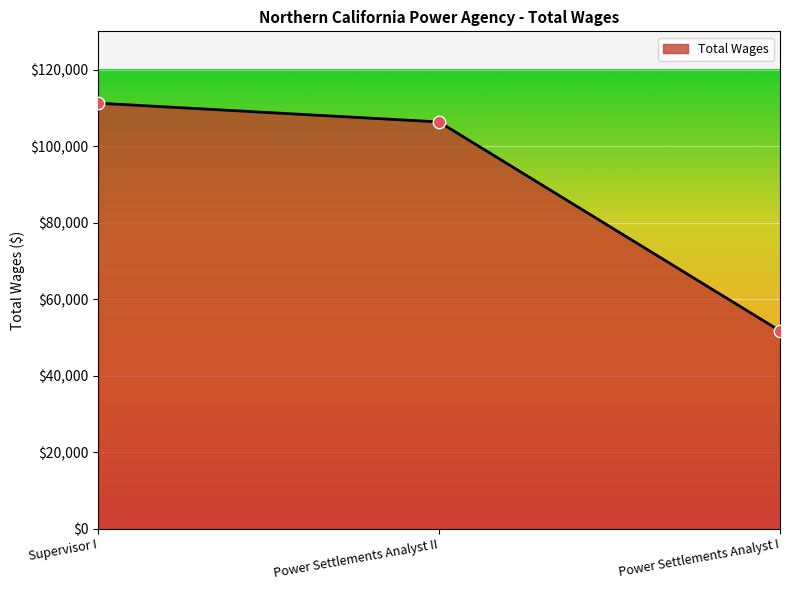

What is the change in value from Supervisor I to Power Settlements Analyst I?

-59526